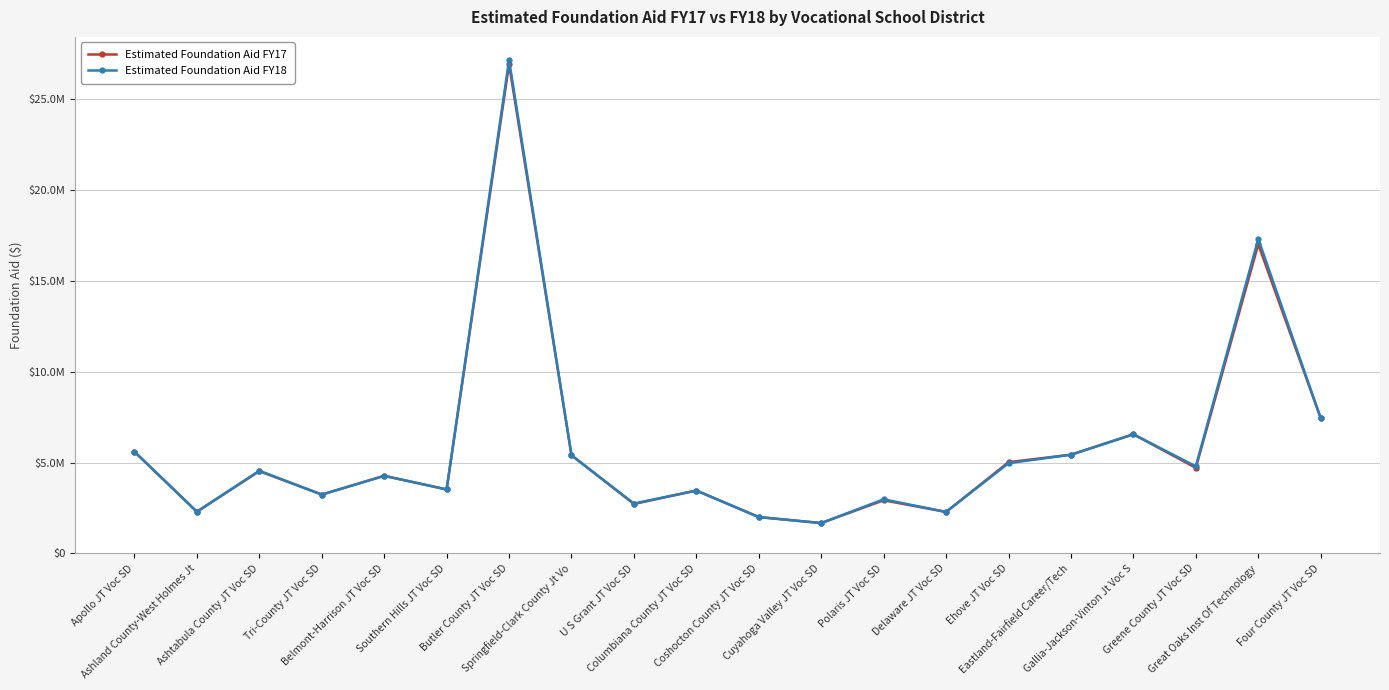

Is this an area chart (filled region under the line)?

No